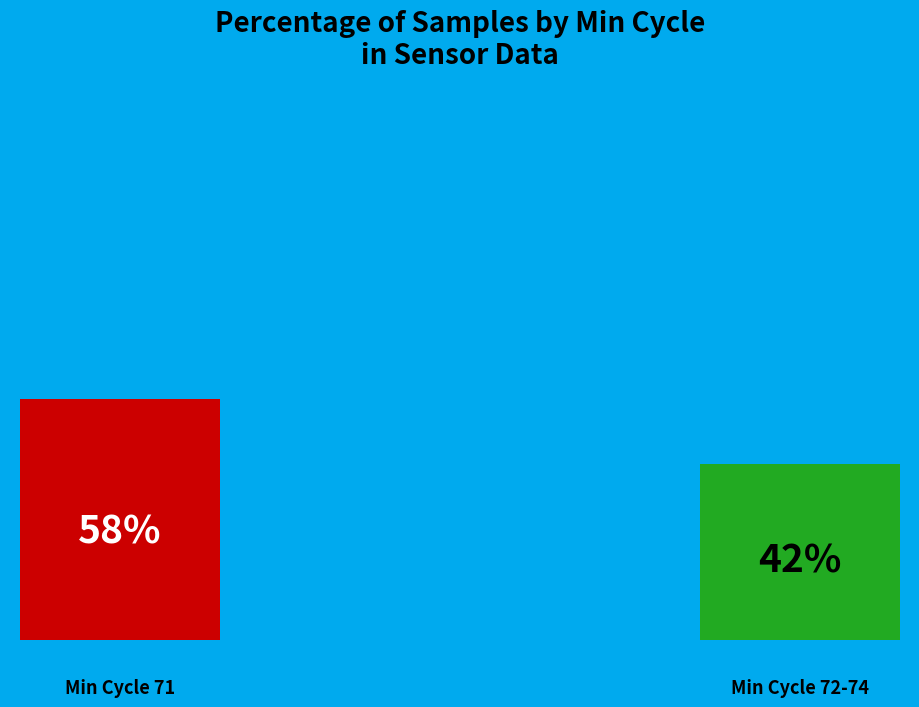

True or false: 71 accounts for 13% of the total.

False